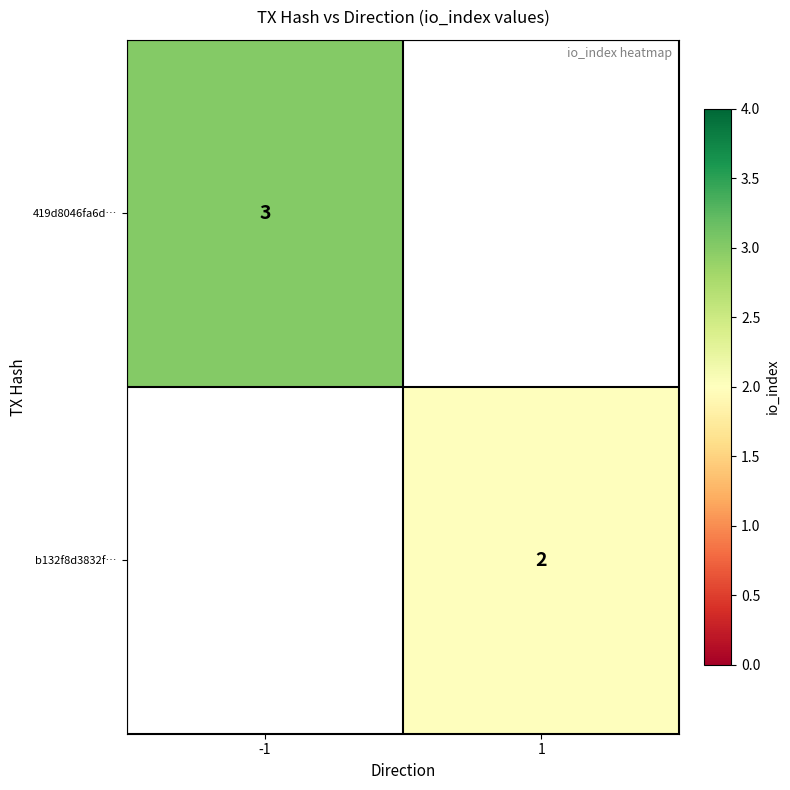

The b132f8d3832f… series shows 4 at 1. True or false?

False